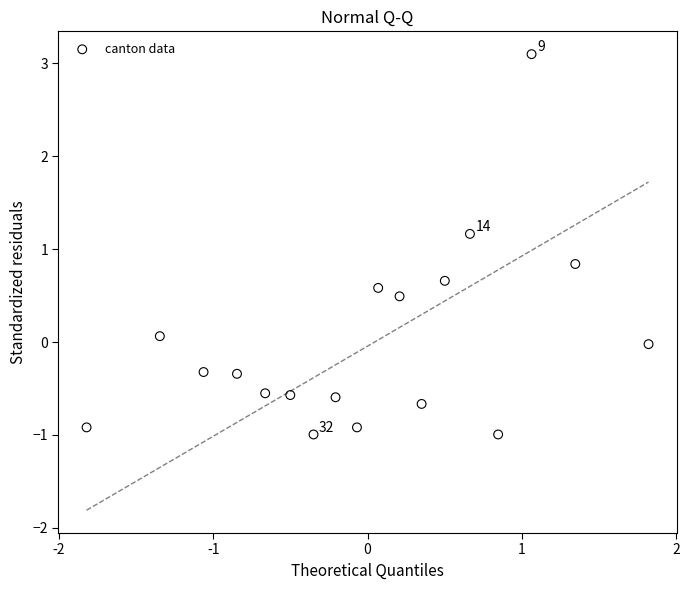

What is the range of X values (max minus min)?

3.6